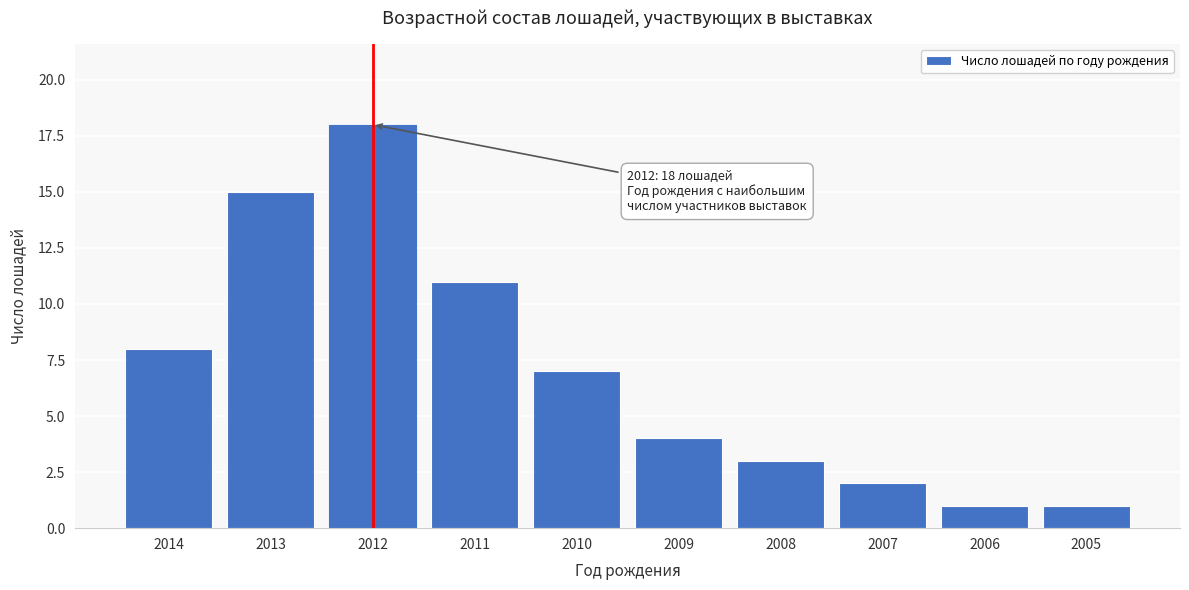

Reading right to left, list all the values displayed in this chart.

1	1	2	3	4	7	11	18	15	8